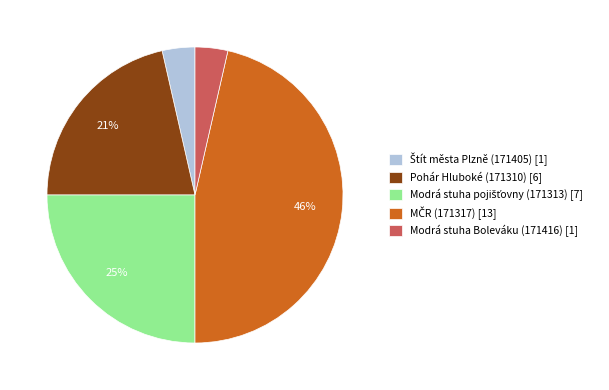

Is there any slice that represents more than half of the pie?

No